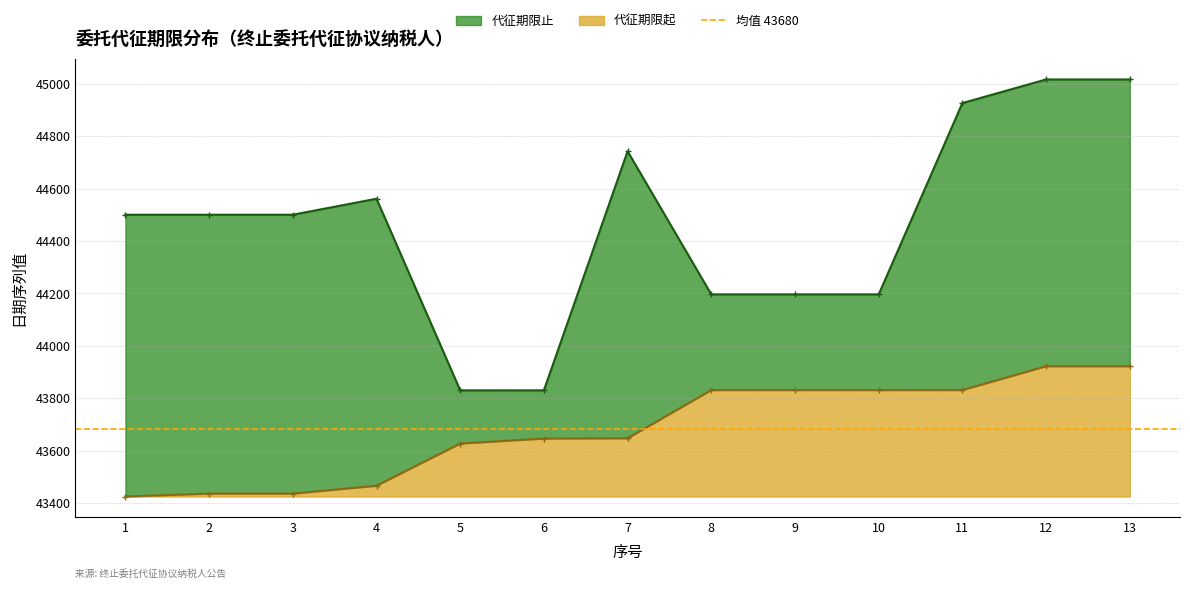

Reading left to right, list all the values displayed in this chart.

代征期限起: 43425	43436	43436	43466	43627	43646	43647	43831	43831	43831	43831	43922	43922
代征期限止: 44500	44500	44500	44561	43830	43830	44742	44196	44196	44196	44926	45016	45016